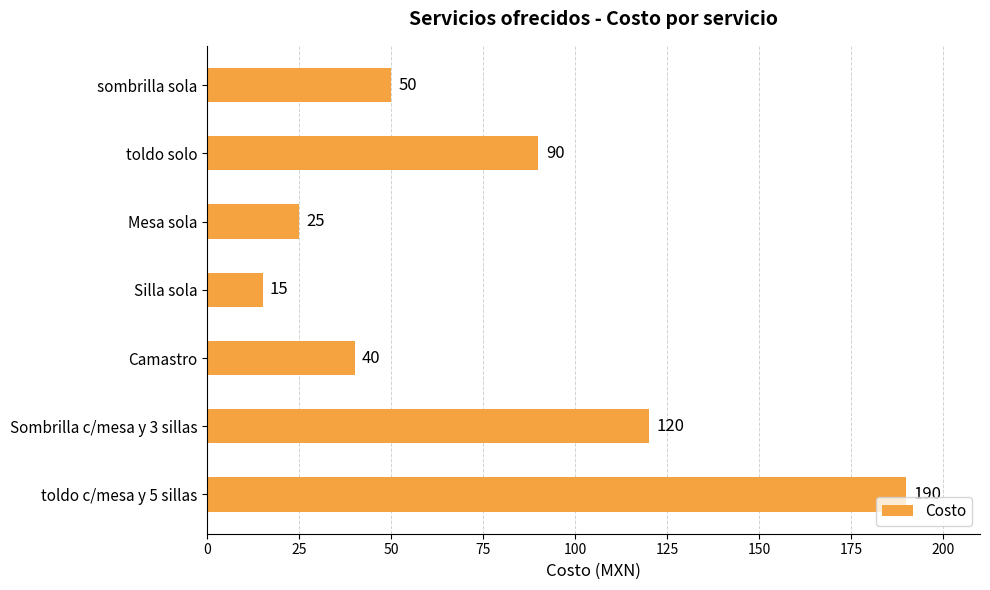

What is the sum of all values?

530